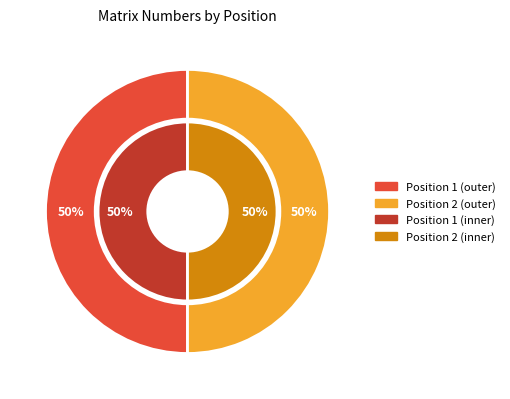

Count the number of slices in the pie.

2